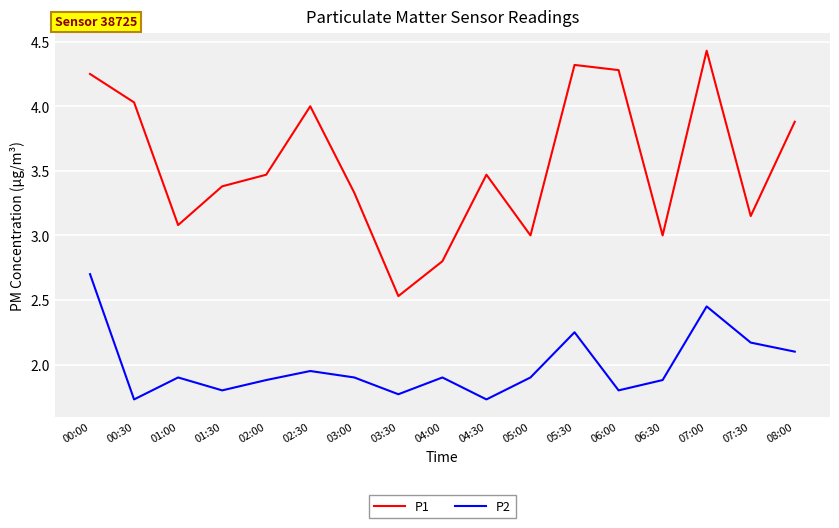

What is the difference between the maximum and second lowest values in the P1 series?

1.6